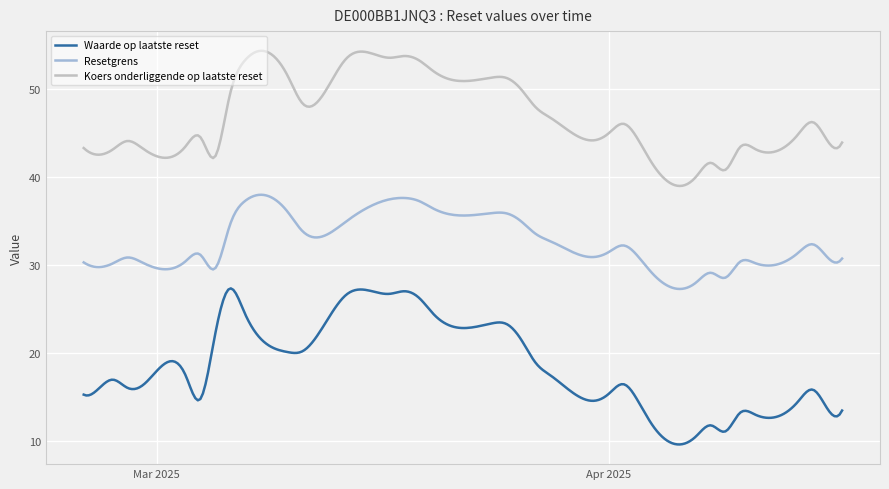

What is the lowest value of the Waarde op laatste reset series?

9.6